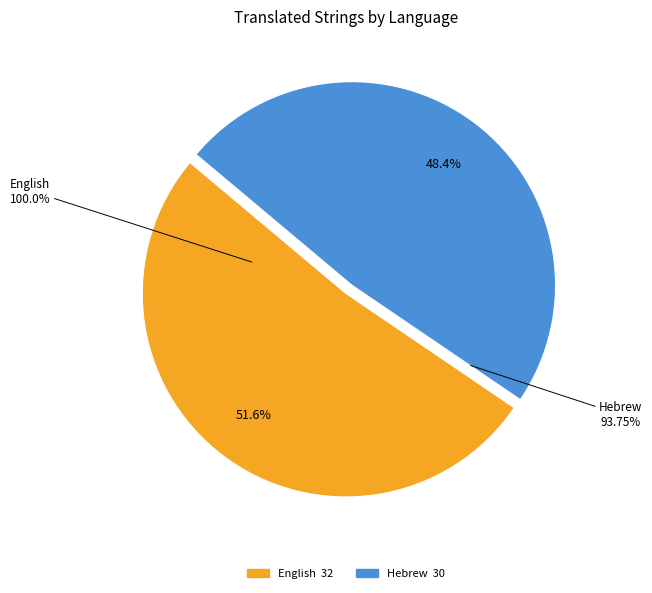

To the nearest percent, what is the average slice percentage?

50%